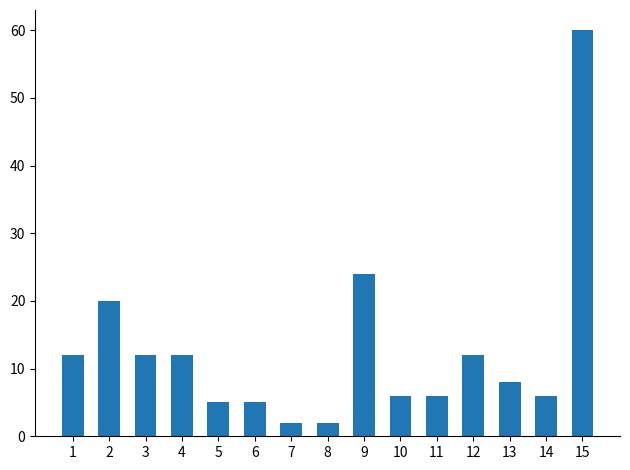

What is the sum of the values at 3 and 5?

17